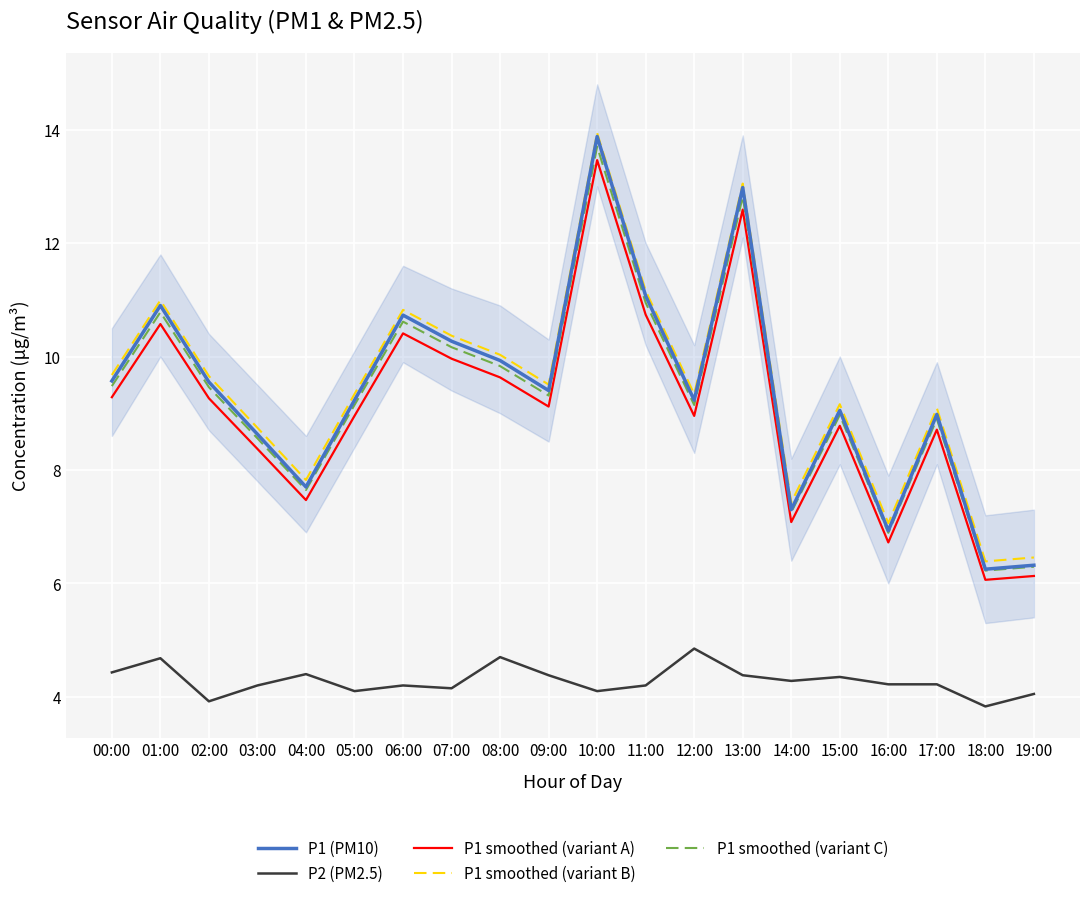

At which category does the chart reach its peak across all series?

10:00